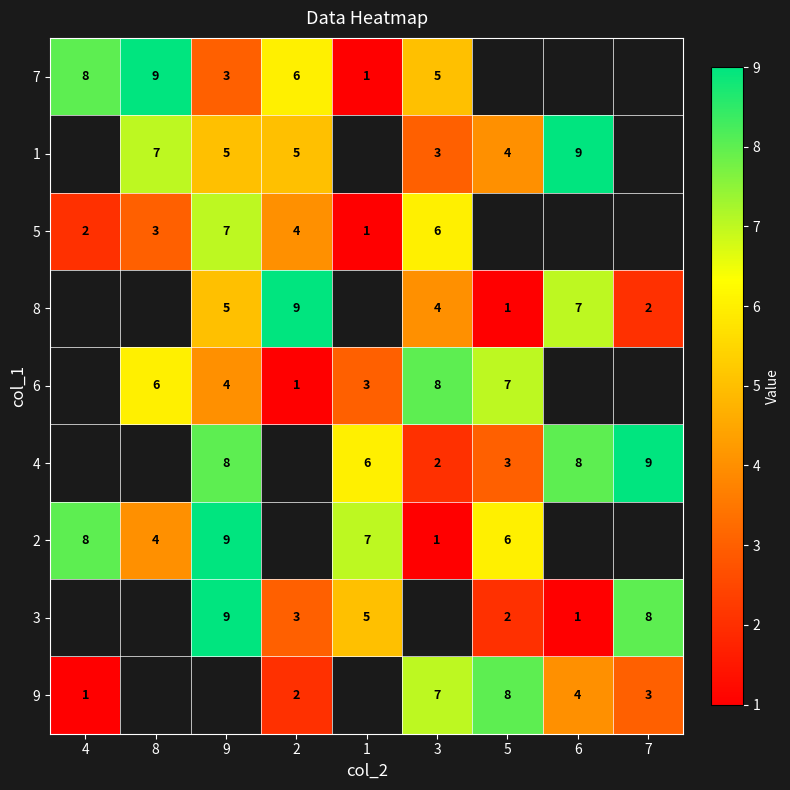

At how many categories does at least one series exceed 8?

5